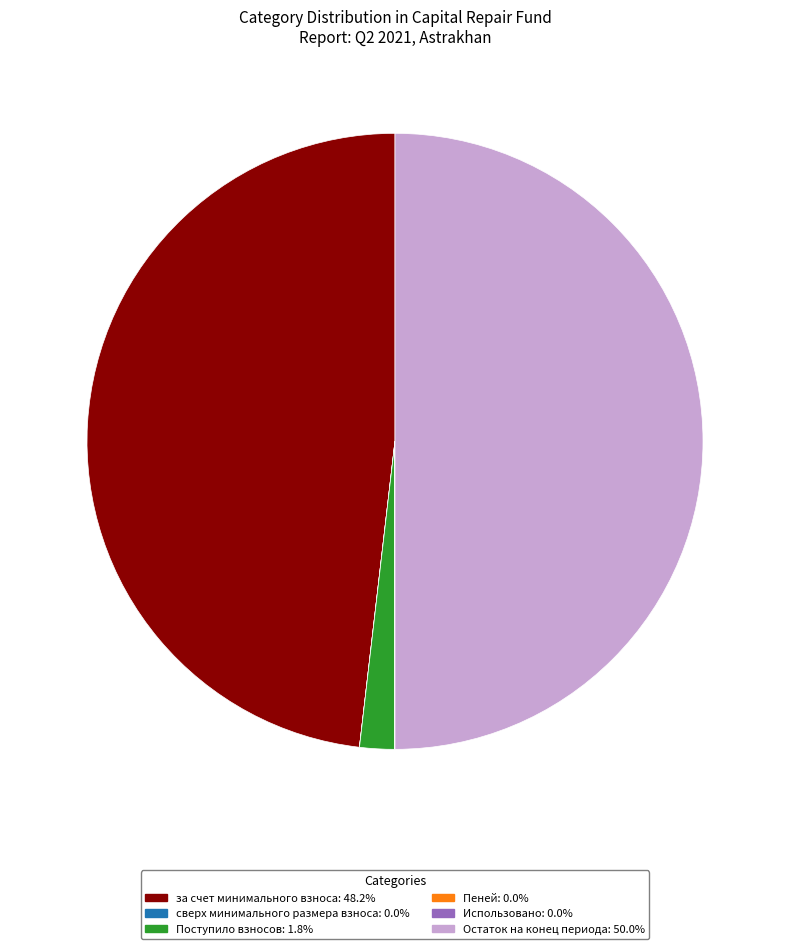

What is the ratio of the value at Остаток на конец периода to the value at Поступило взносов?

27.2